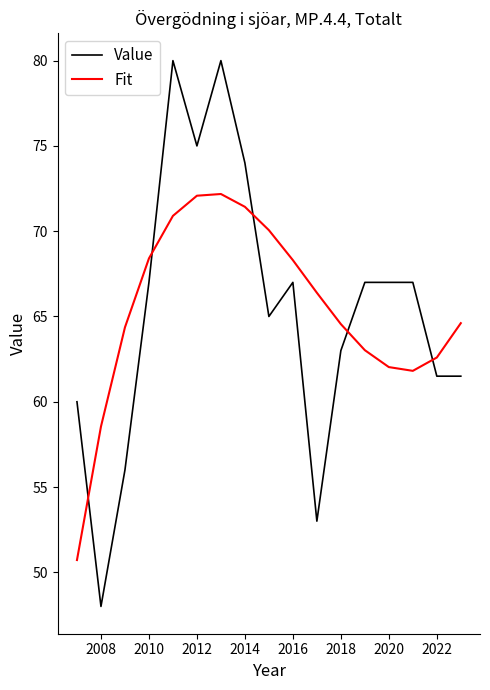

Which series has the widest spread of values?

Value